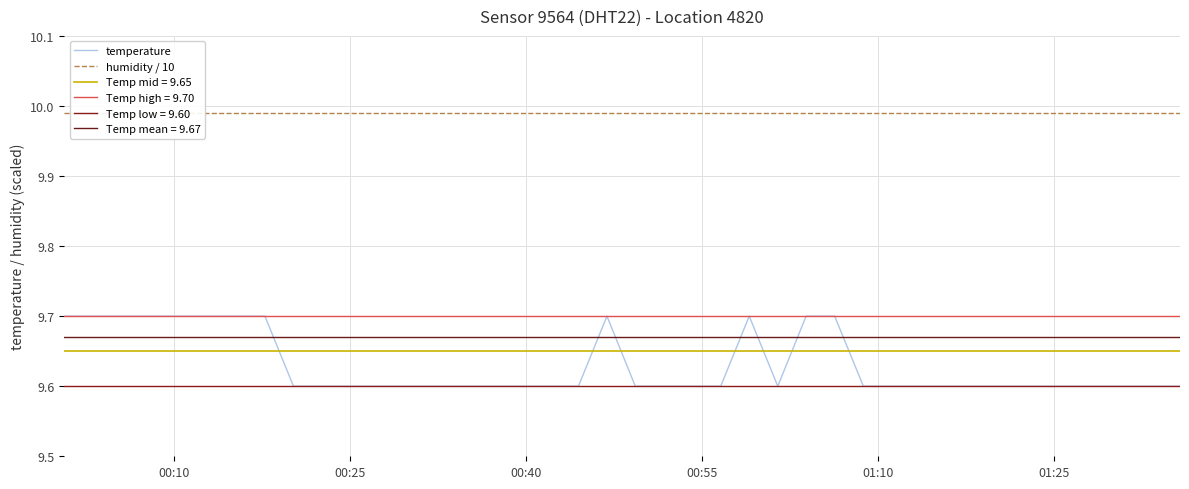

What is the highest value of the temperature series?

9.7